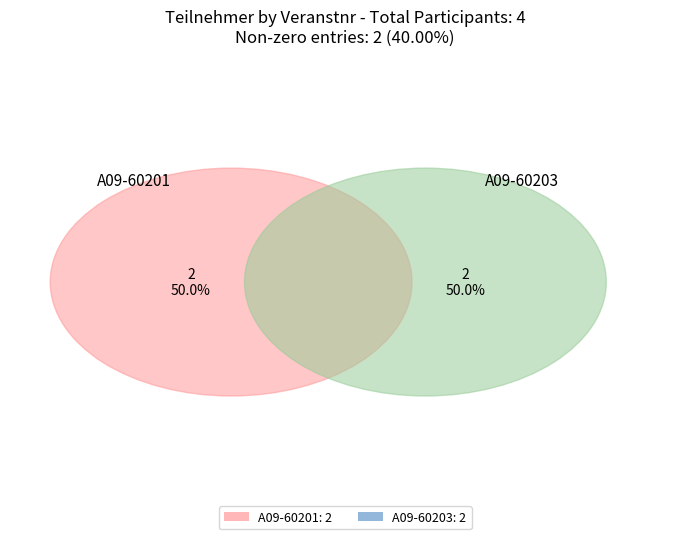

True or false: A09-60205 accounts for 1% of the total.

False